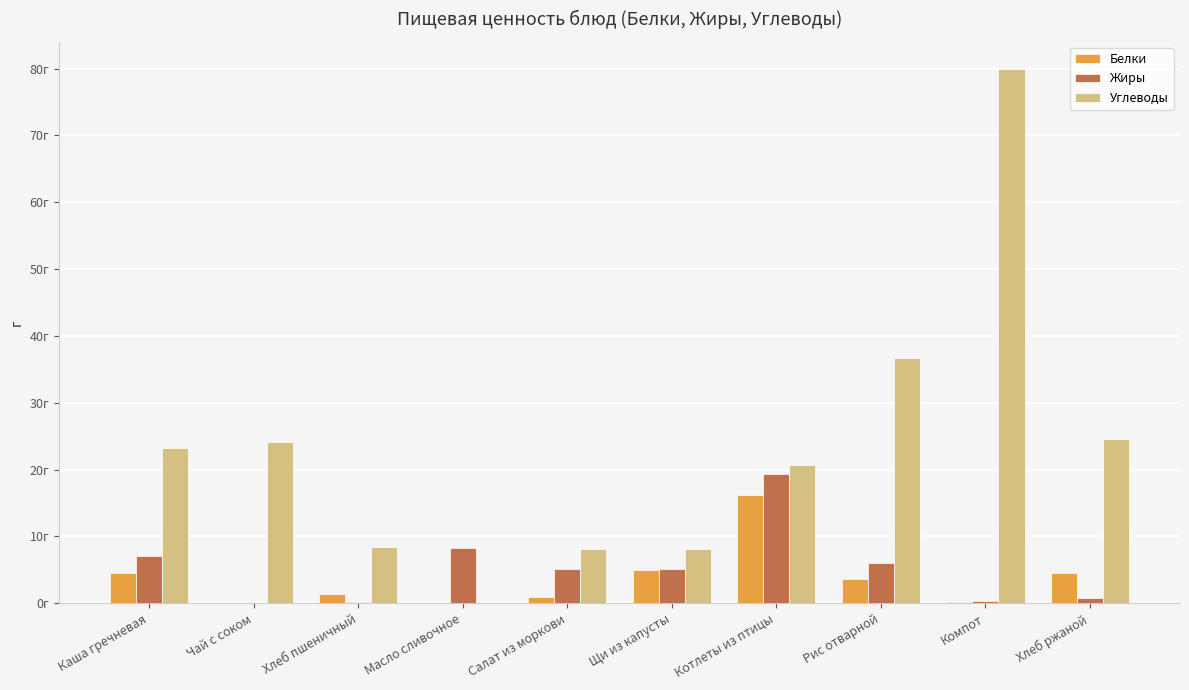

What are all the series names shown in the legend?

Белки, Жиры, Углеводы